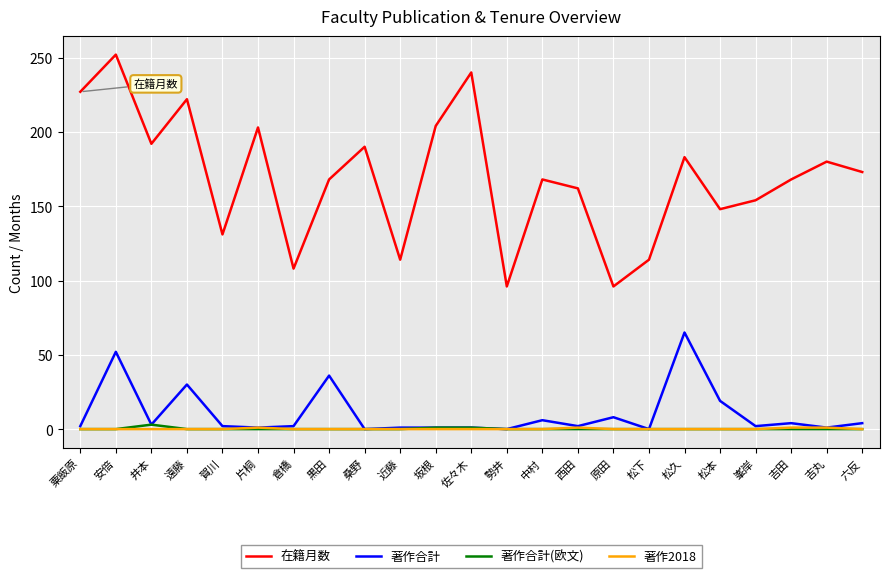

What is the total value across all series at 西田?

165